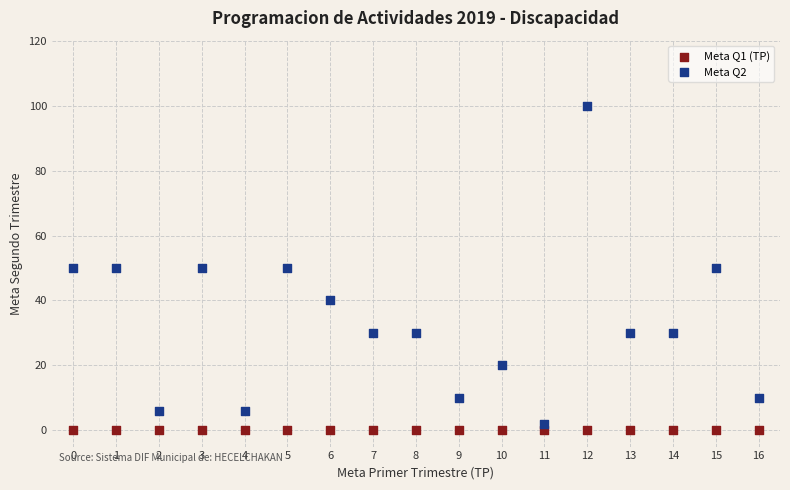

Which series contains the highest Y value?

Meta Q2